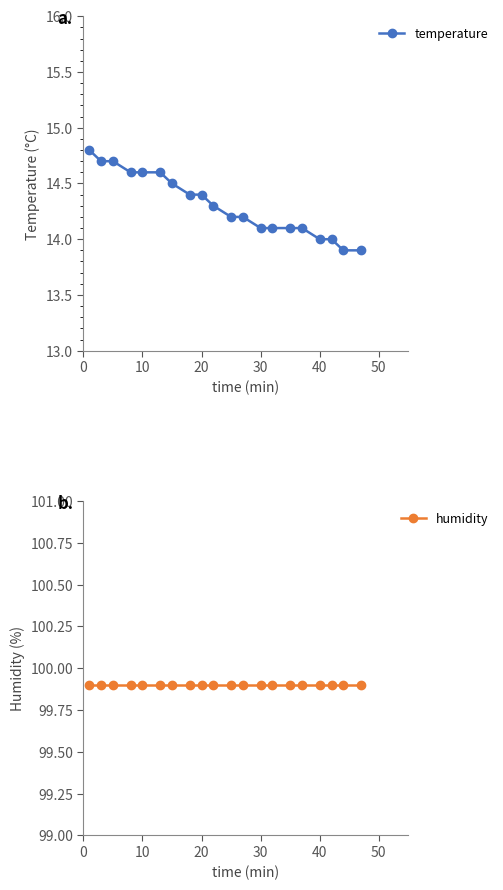

What is the smallest value displayed?

13.9